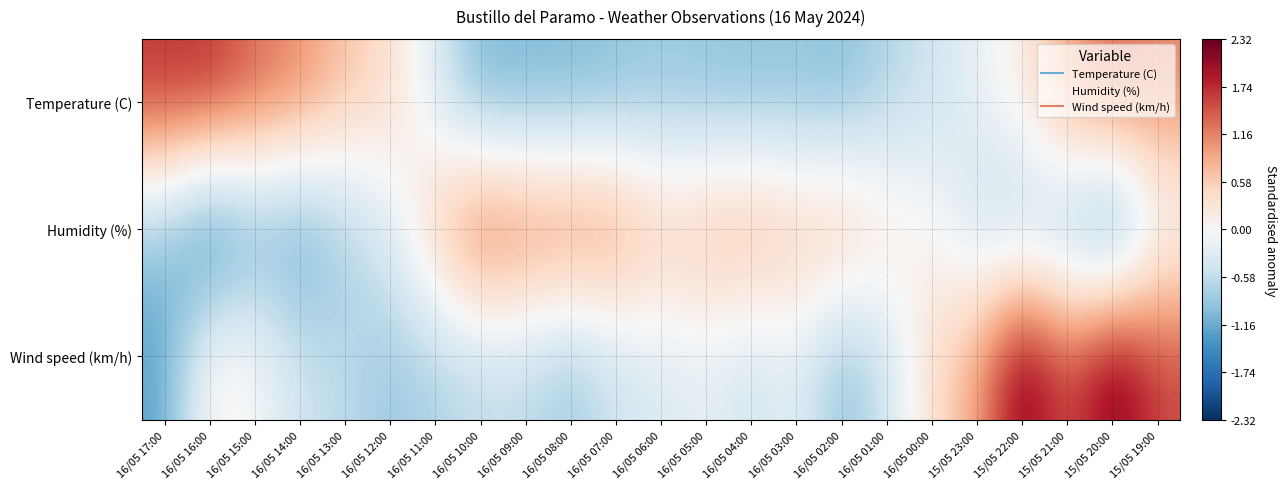

Reading right to left, what are all the values shown in this chart?

Temperature (C): 15/05 19:00=1.1	15/05 20:00=1.3	15/05 21:00=0.9	15/05 22:00=0.2	15/05 23:00=-0.2	16/05 00:00=-0.5	16/05 01:00=-0.7	16/05 02:00=-1.0	16/05 03:00=-0.9	16/05 04:00=-1.0	16/05 05:00=-0.9	16/05 06:00=-0.9	16/05 07:00=-1.0	16/05 08:00=-1.1	16/05 09:00=-1.1	16/05 10:00=-1.1	16/05 11:00=-0.3	16/05 12:00=0.4	16/05 13:00=0.7	16/05 14:00=1.1	16/05 15:00=1.3	16/05 16:00=1.7	16/05 17:00=1.7
Humidity (%): 15/05 19:00=-0.2	15/05 20:00=-1.7	15/05 21:00=-0.9	15/05 22:00=-0.8	15/05 23:00=-0.5	16/05 00:00=0.1	16/05 01:00=0.3	16/05 02:00=0.8	16/05 03:00=0.7	16/05 04:00=0.9	16/05 05:00=0.8	16/05 06:00=0.7	16/05 07:00=1.2	16/05 08:00=1.3	16/05 09:00=1.3	16/05 10:00=1.5	16/05 11:00=0.7	16/05 12:00=-0.3	16/05 13:00=-0.8	16/05 14:00=-1.3	16/05 15:00=-1.2	16/05 16:00=-1.8	16/05 17:00=-0.9
Wind speed (km/h): 15/05 19:00=1.6	15/05 20:00=2.3	15/05 21:00=1.4	15/05 22:00=2.3	15/05 23:00=0.9	16/05 00:00=0.4	16/05 01:00=-0.5	16/05 02:00=-1.0	16/05 03:00=-0.2	16/05 04:00=-0.5	16/05 05:00=-0.2	16/05 06:00=-0.3	16/05 07:00=-0.5	16/05 08:00=-0.9	16/05 09:00=-0.6	16/05 10:00=-0.6	16/05 11:00=-0.7	16/05 12:00=-0.9	16/05 13:00=-0.6	16/05 14:00=-0.5	16/05 15:00=0.0	16/05 16:00=0.2	16/05 17:00=-1.2